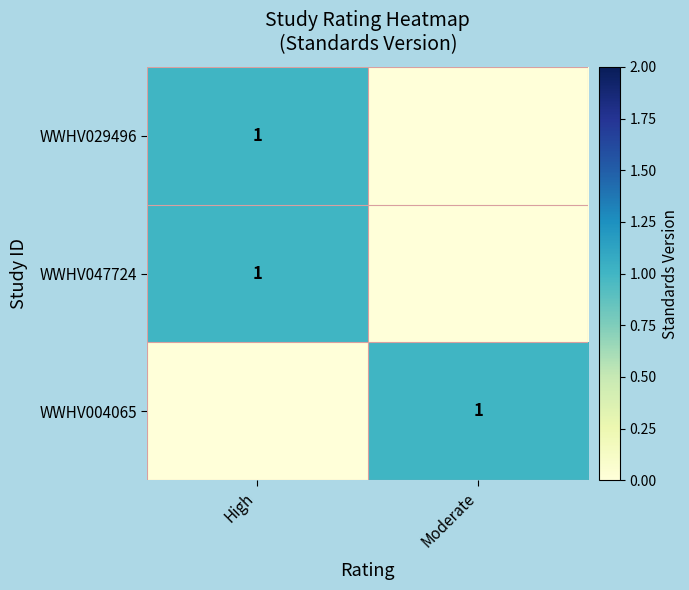

At how many categories does at least one series exceed 0?

2